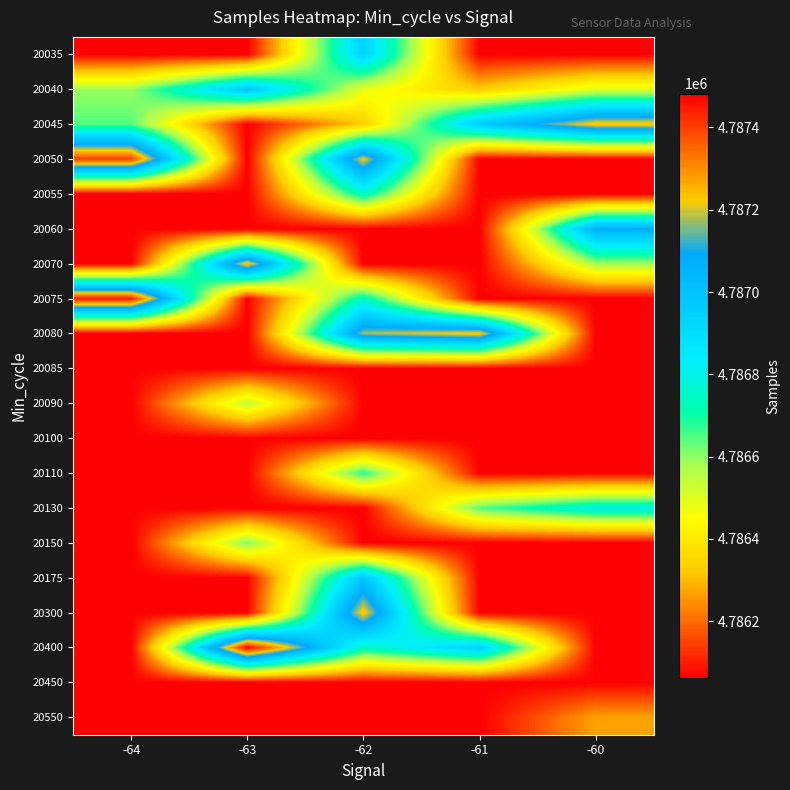

Reading left to right, extract all data points from this chart.

20035: -64=4786062.2	-63=4786062.2	-62=4786941.0	-61=4786062.2	-60=4786062.2
20040: -64=4786589.0	-63=4786985.0	-62=4786485.0	-61=4786326.0	-60=4786500.0
20045: -64=4786647.0	-63=4786062.2	-62=4786330.0	-61=4786967.0	-60=4787248.0
20050: -64=4787405.0	-63=4786062.2	-62=4787224.0	-61=4786062.2	-60=4786062.2
20055: -64=4786062.2	-63=4786062.2	-62=4786751.0	-61=4786062.2	-60=4786062.2
20060: -64=4786062.2	-63=4786062.2	-62=4786062.2	-61=4786062.2	-60=4787075.0
20070: -64=4786062.2	-63=4787252.0	-62=4786062.2	-61=4786062.2	-60=4786582.5
20075: -64=4787449.2	-63=4786062.2	-62=4786751.0	-61=4786062.2	-60=4786062.2
20080: -64=4786062.2	-63=4786062.2	-62=4787174.0	-61=4787242.0	-60=4786062.2
20085: -64=4786062.2	-63=4786062.2	-62=4786062.2	-61=4786062.2	-60=4786062.2
20090: -64=4786062.2	-63=4786550.0	-62=4786062.2	-61=4786062.2	-60=4786062.2
20100: -64=4786062.2	-63=4786062.2	-62=4786062.2	-61=4786062.2	-60=4786062.2
20110: -64=4786062.2	-63=4786062.2	-62=4786684.0	-61=4786062.2	-60=4786062.2
20130: -64=4786062.2	-63=4786062.2	-62=4786062.2	-61=4786650.0	-60=4786800.0
20150: -64=4786062.2	-63=4786614.0	-62=4786062.2	-61=4786062.2	-60=4786062.2
20175: -64=4786062.2	-63=4786062.2	-62=4786990.0	-61=4786062.2	-60=4786062.2
20300: -64=4786062.2	-63=4786062.2	-62=4787243.0	-61=4786062.2	-60=4786062.2
20400: -64=4786062.2	-63=4787482.0	-62=4786740.0	-61=4786952.5	-60=4786062.2
20450: -64=4786062.2	-63=4786062.2	-62=4786062.2	-61=4786062.2	-60=4786062.2
20550: -64=4786062.2	-63=4786062.2	-62=4786062.2	-61=4786062.2	-60=4786272.0